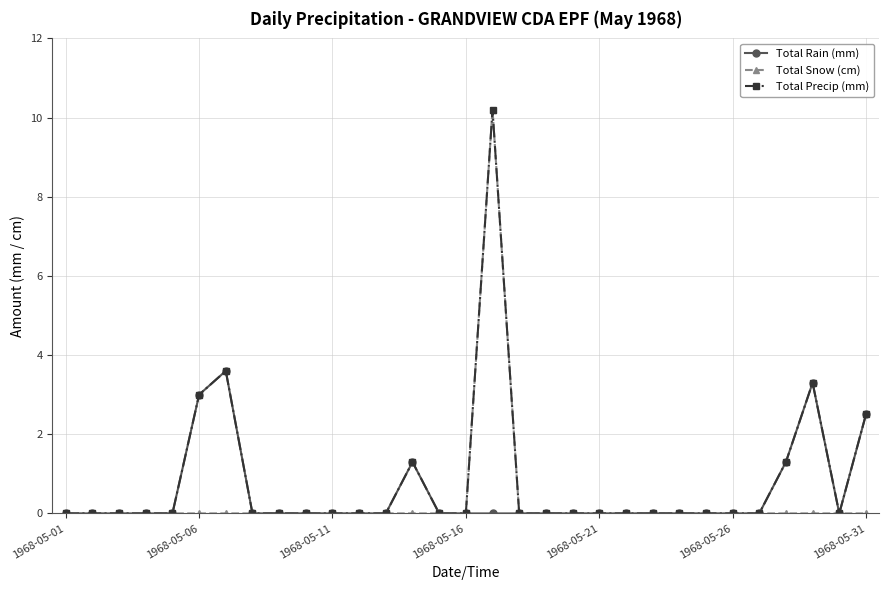

What is the value of the Total Rain (mm) point at the 7th from the left?

3.6